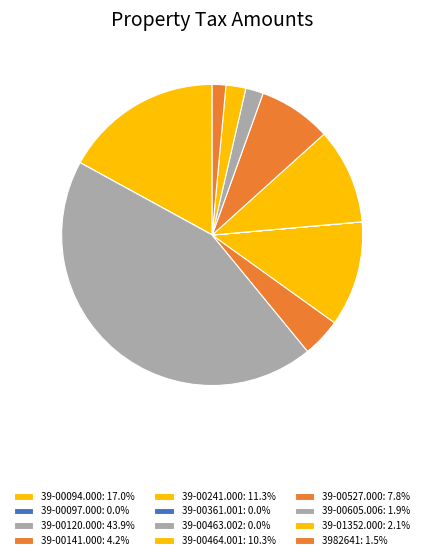

To the nearest percent, what percentage of the pie is 3982641?

1%